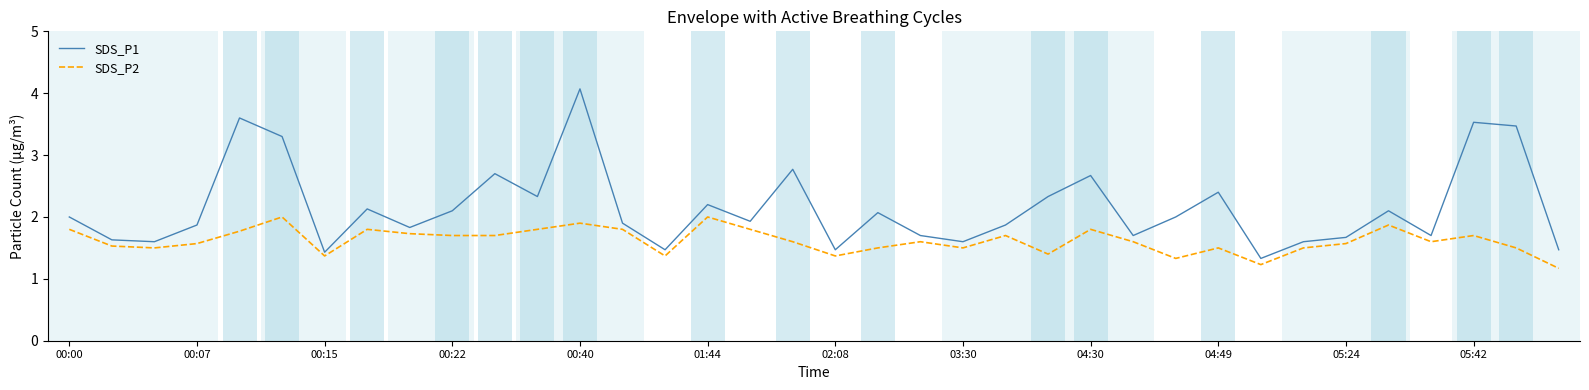

True or false: SDS_P1 and SDS_P2 intersect in this chart.

False